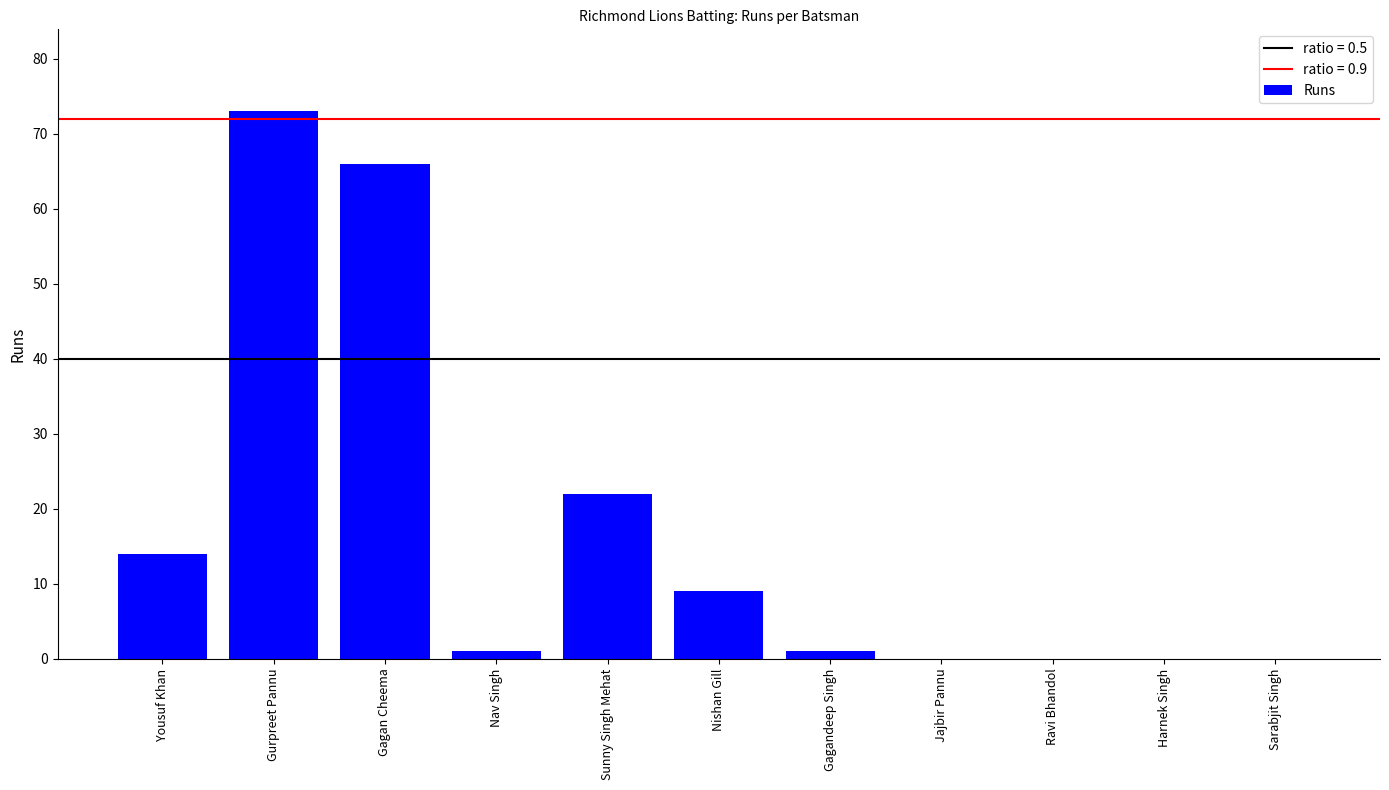

What is the sum of the values at Gagan Cheema and Yousuf Khan?

80